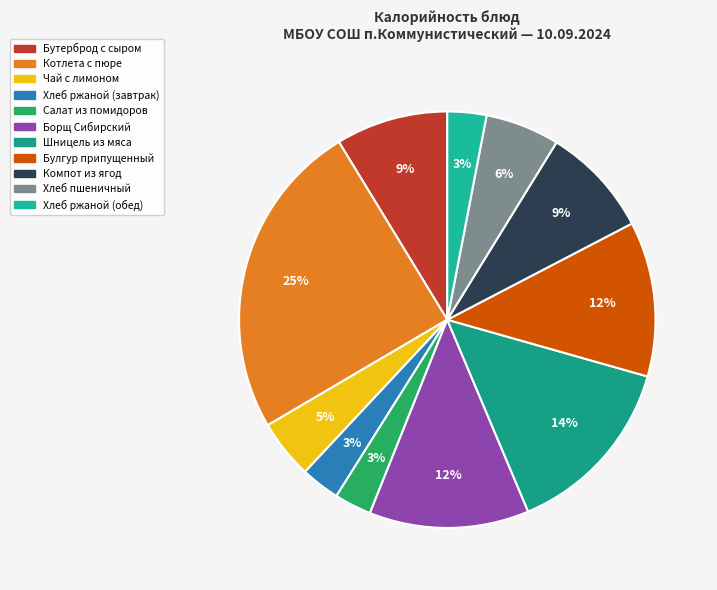

To the nearest percent, what portion does Чай с лимоном represent?

5%